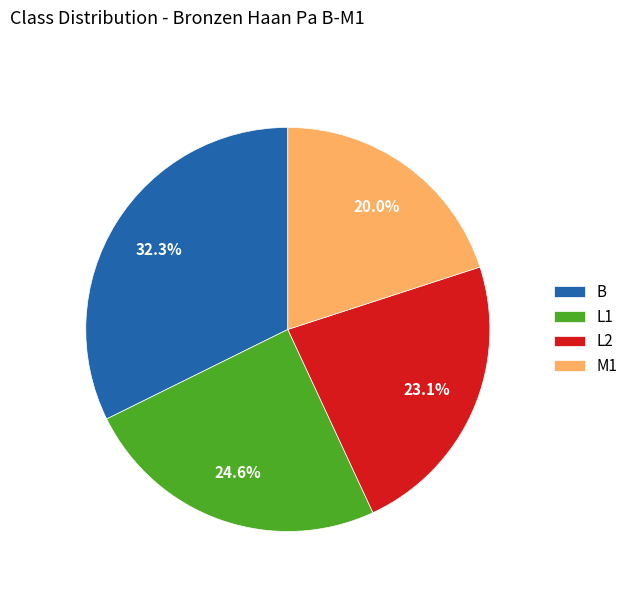

Is L1 the majority of the pie?

No